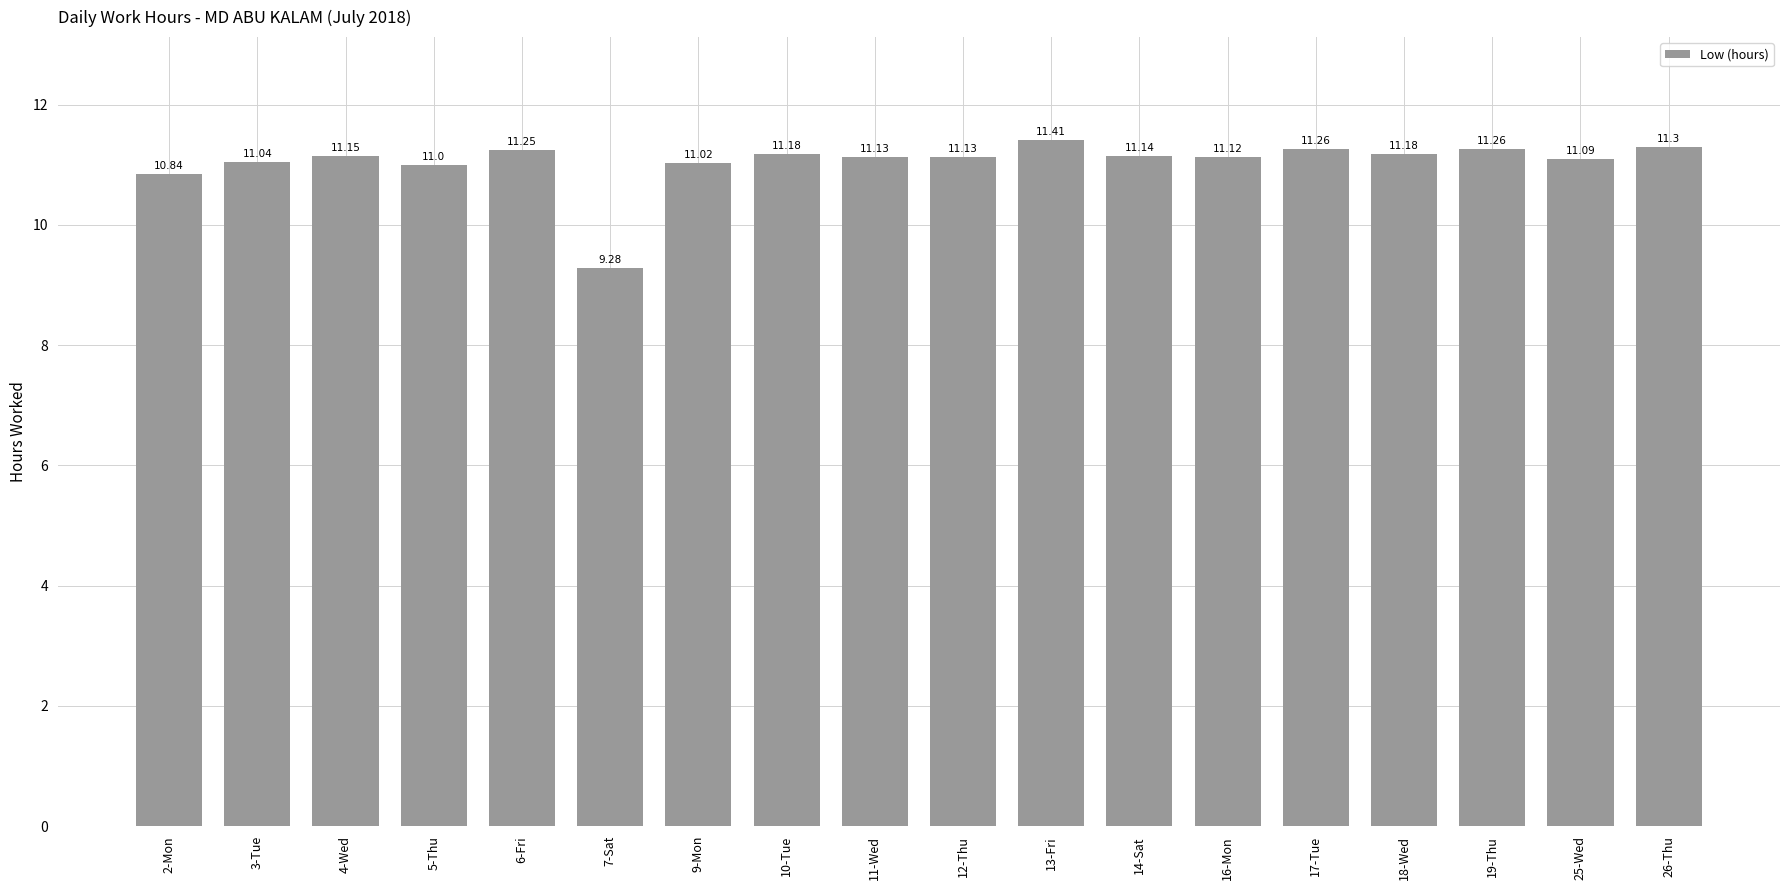

The chart shows a value of 3.0 at 14-Sat. True or false?

False